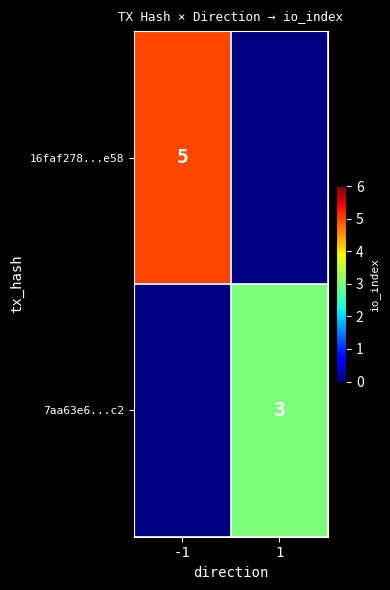

Is it true that 16faf278...e58 equals 5 at -1?

True